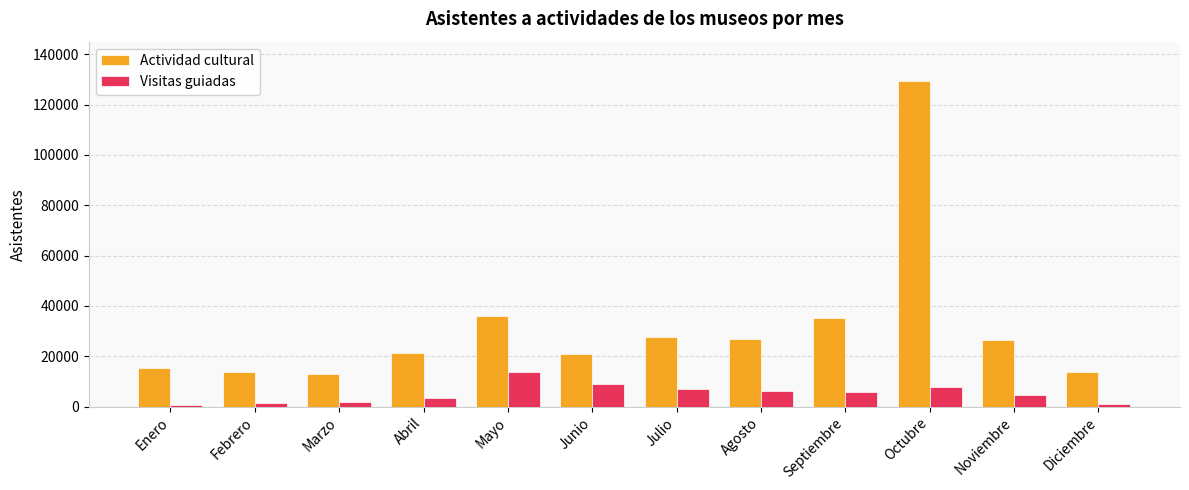

True or false: Actividad cultural has a value of 129282 at Octubre.

True